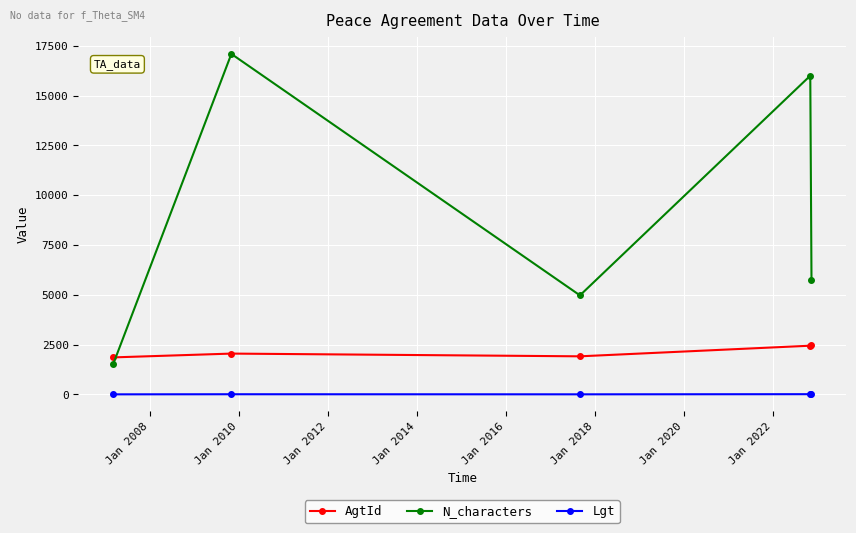

What is the average value of the Lgt series?

5